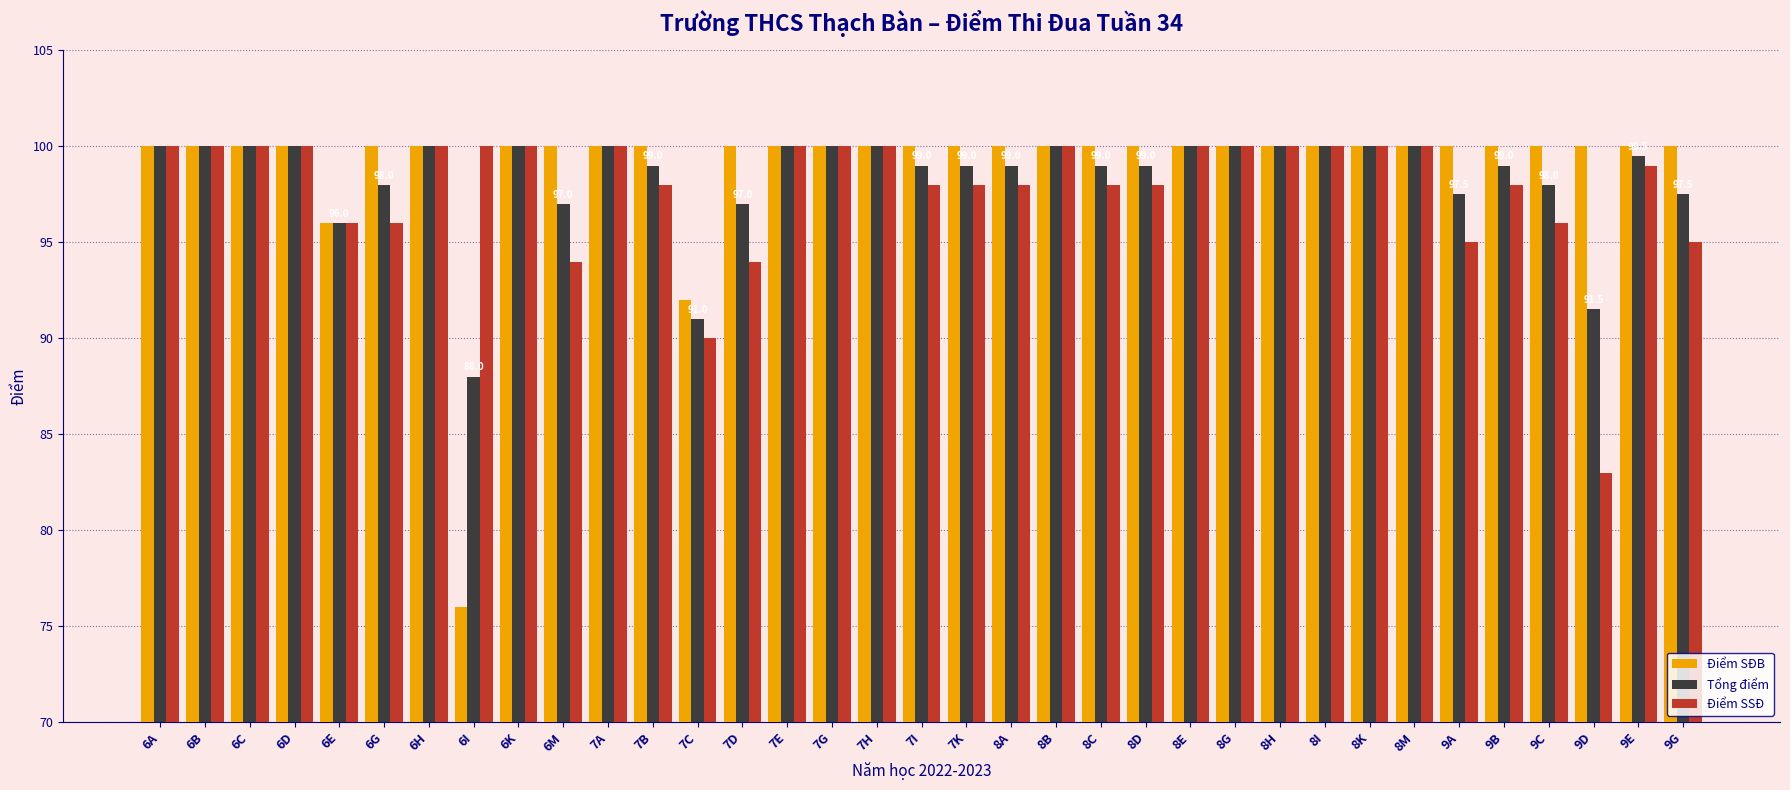

Between 7D and 7K, which series saw the biggest shift?

Điểm SSĐ